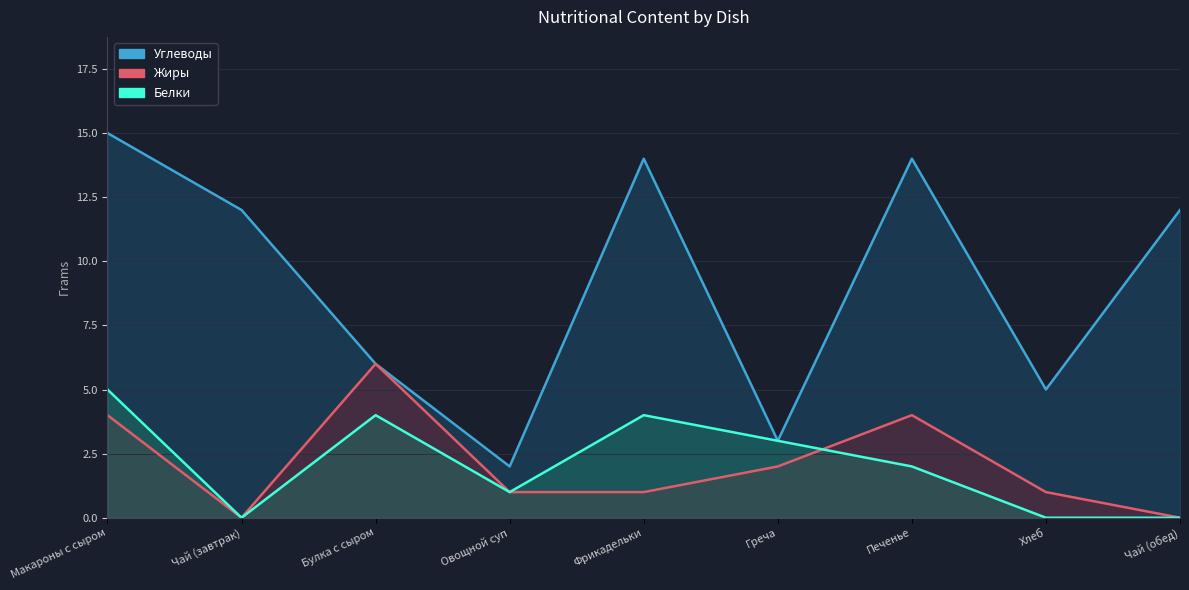

What is the difference between the maximum and minimum values in the Жиры series?

6